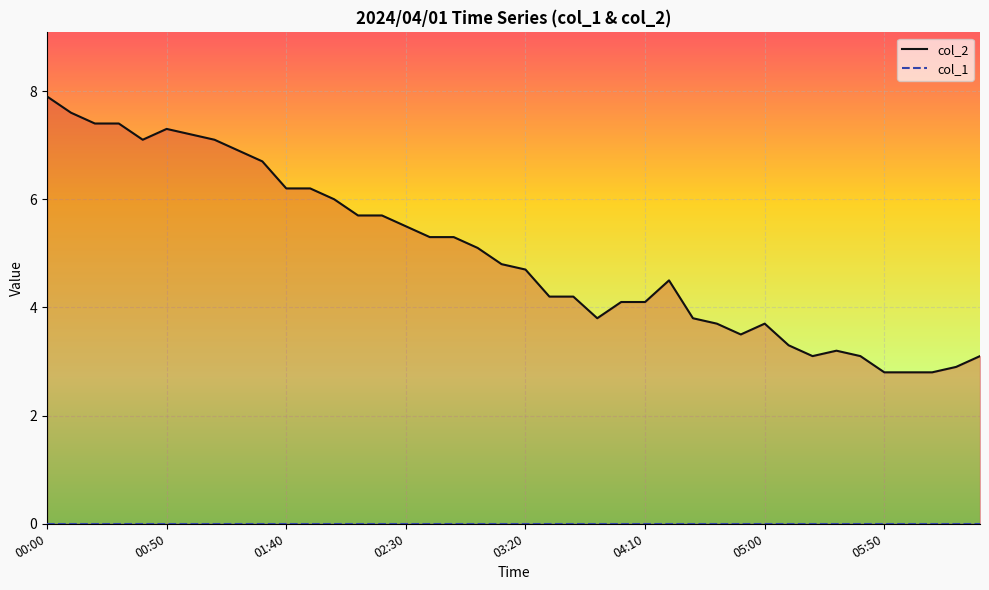

Between 8 and 33, which series saw the biggest shift?

col_2 line